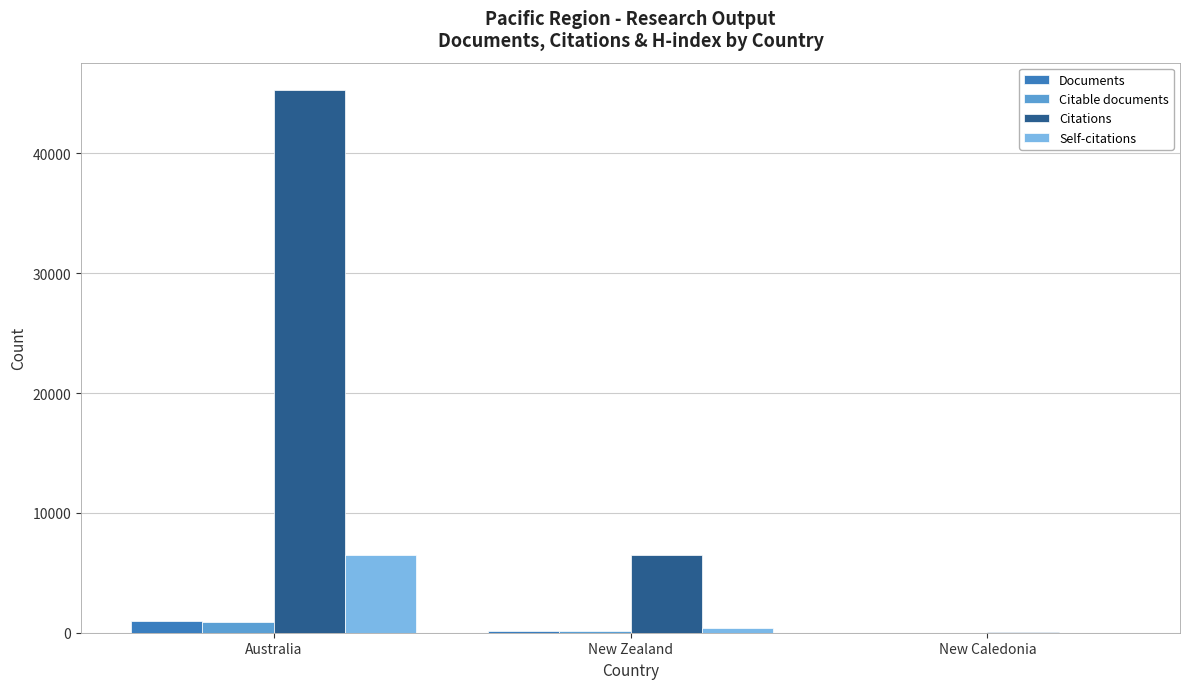

Which series has the largest total across all categories?

Citations